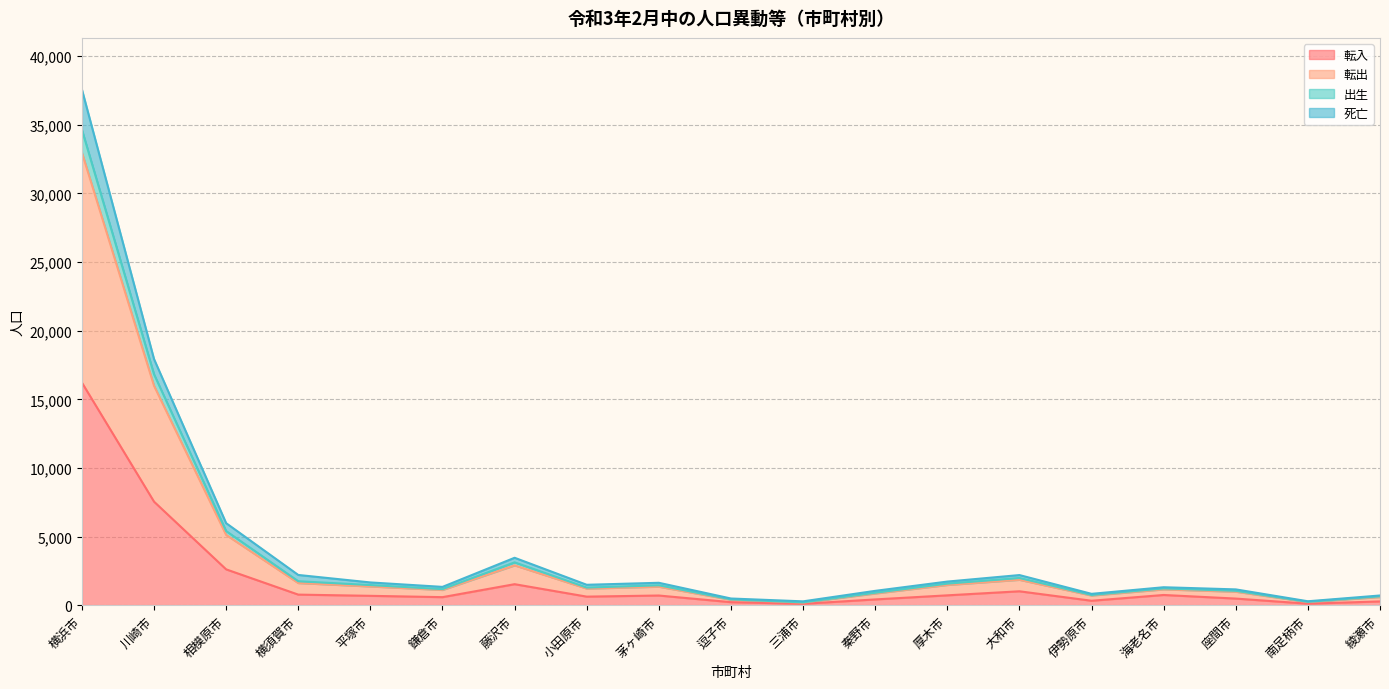

At which category is the sum across all series the highest?

横浜市